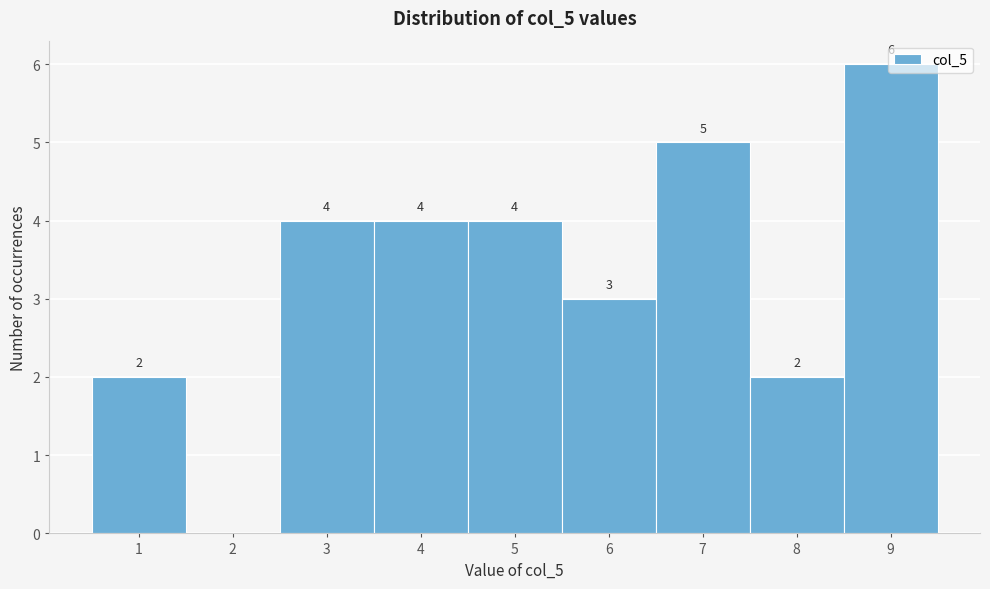

Over which range of the x-axis is the bar tallest?

8.5 to 9.5